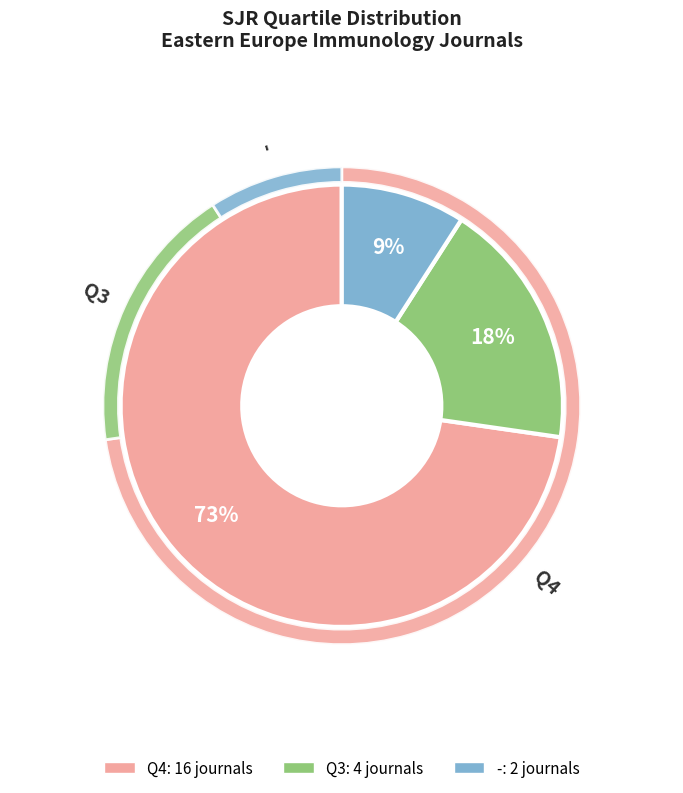

Which slice is the largest?

Q4